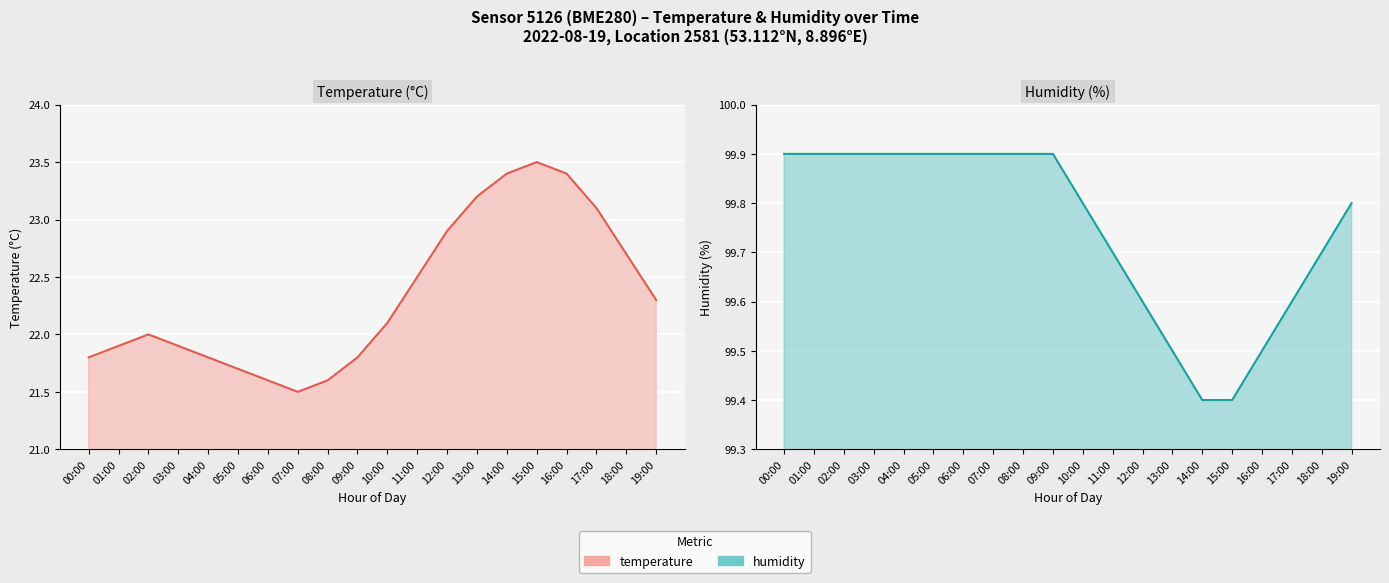

Does the chart display data point markers on the line(s)?

No